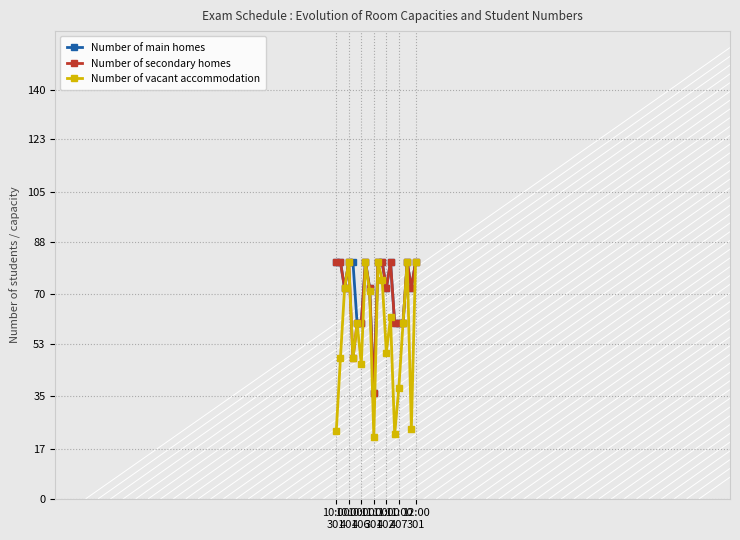

What is the minimum value shown in the chart?

21